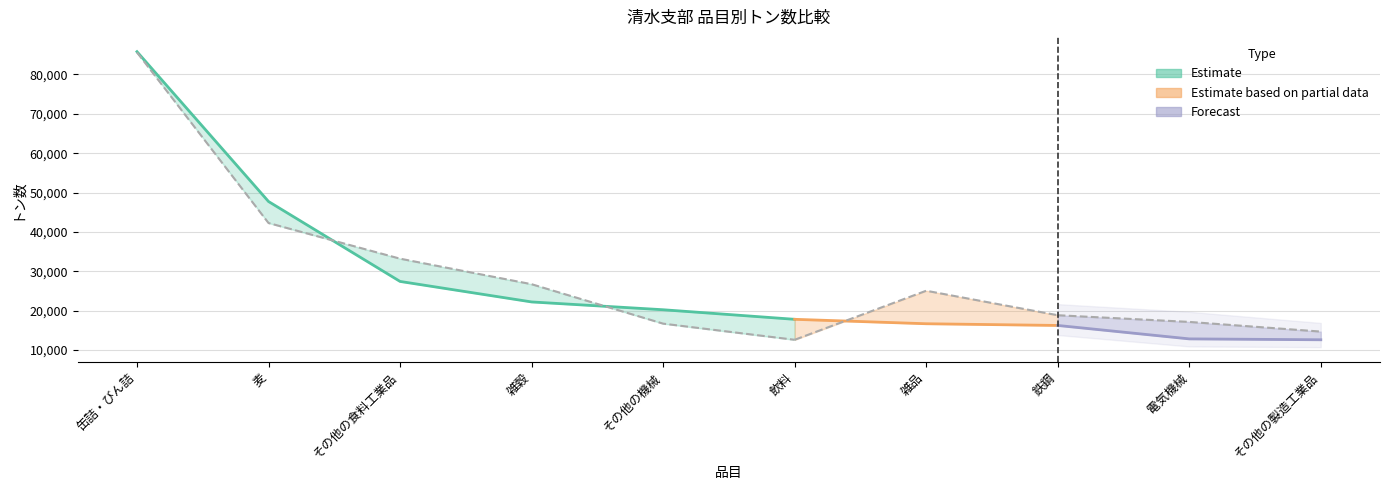

What is the label of the 4th point from the right?

雑品